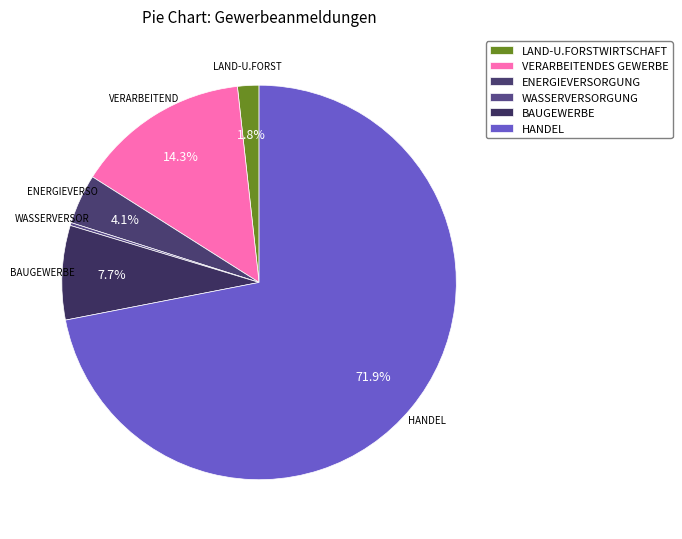

Does HANDEL account for over 50% of the chart?

Yes